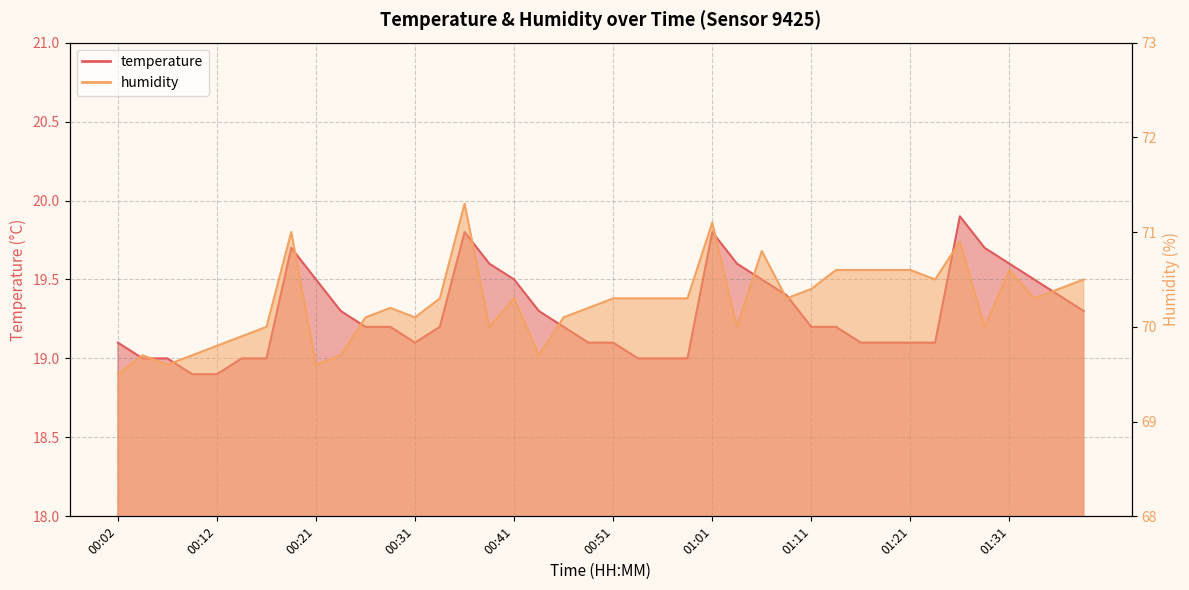

Count the temperature values in the range 19 to 20.

38